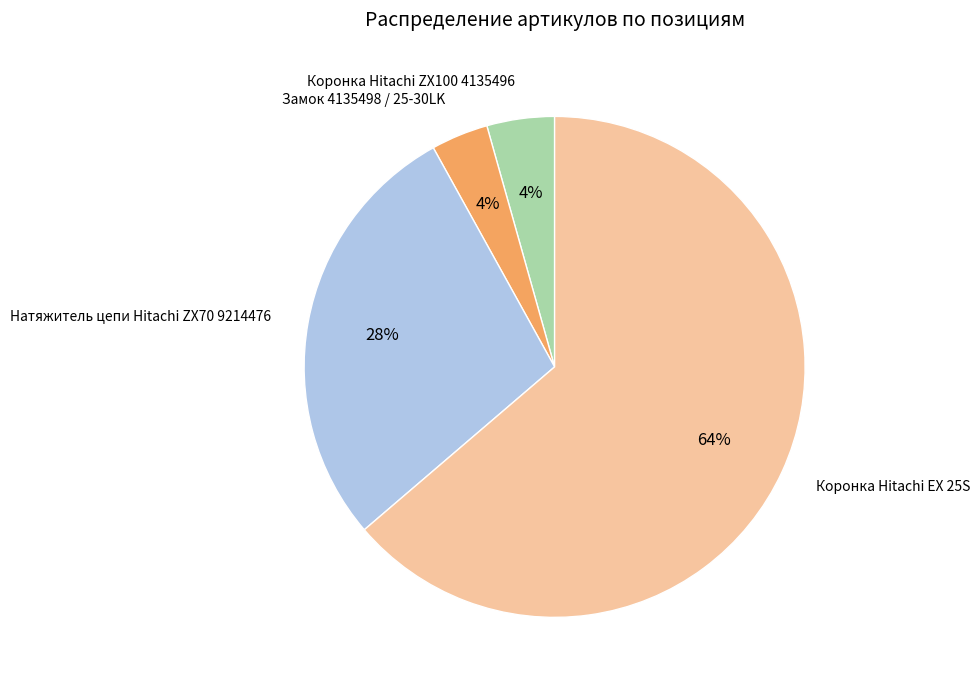

Does Натяжитель цепи Hitachi ZX70 9214476 account for over 50% of the chart?

No